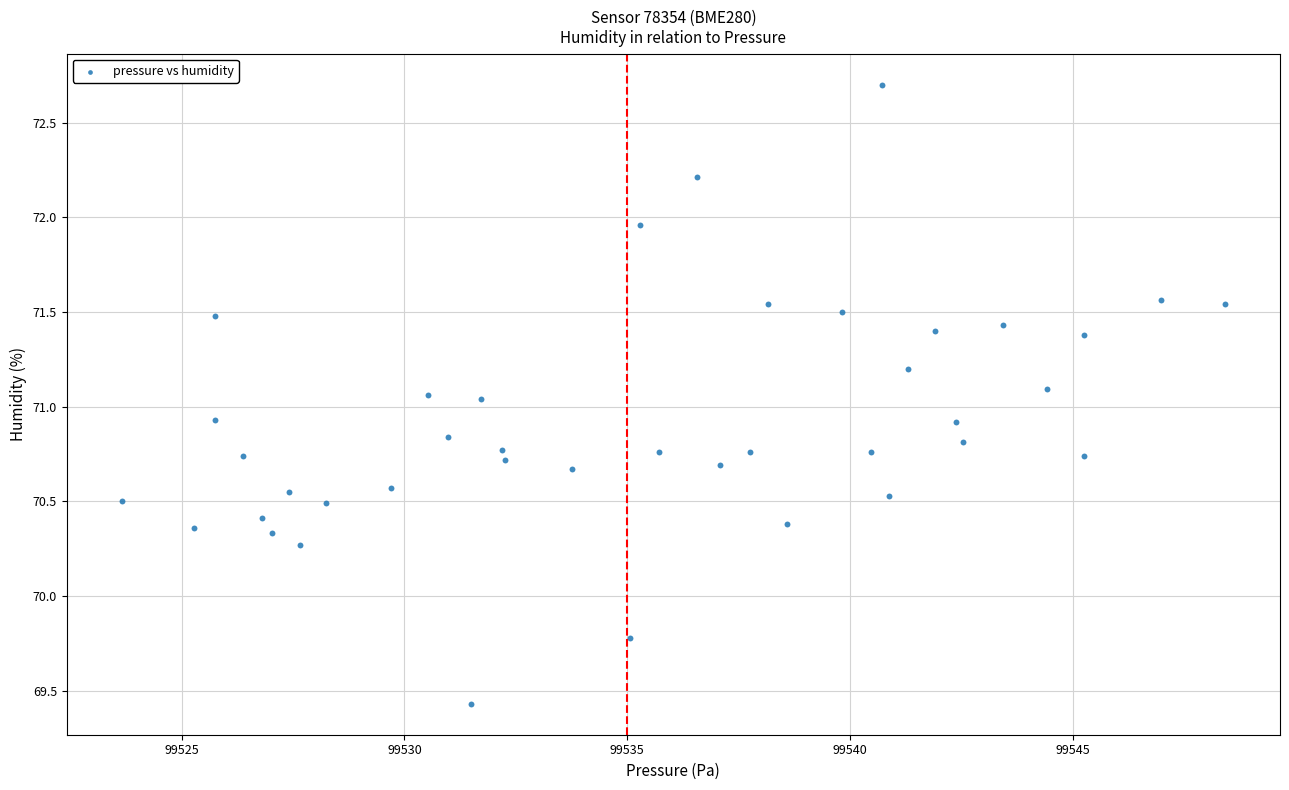

What is the range of X values (max minus min)?

24.8